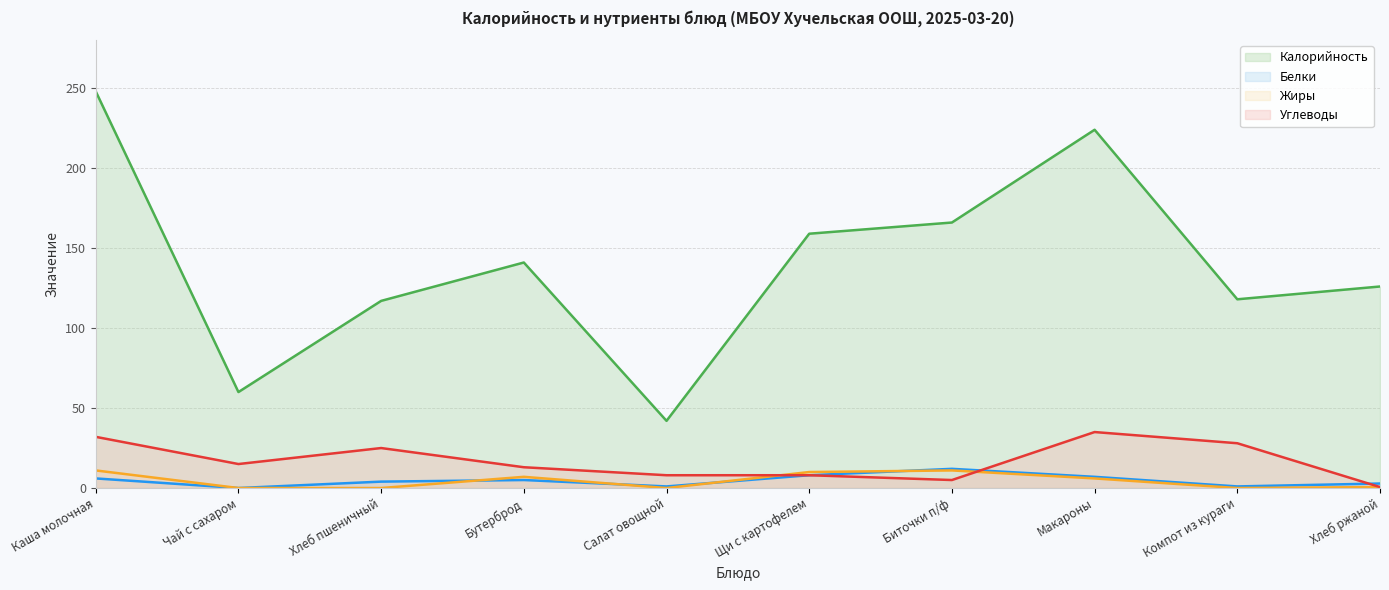

After their last crossing, which series has the higher values: Белки or Жиры?

Белки